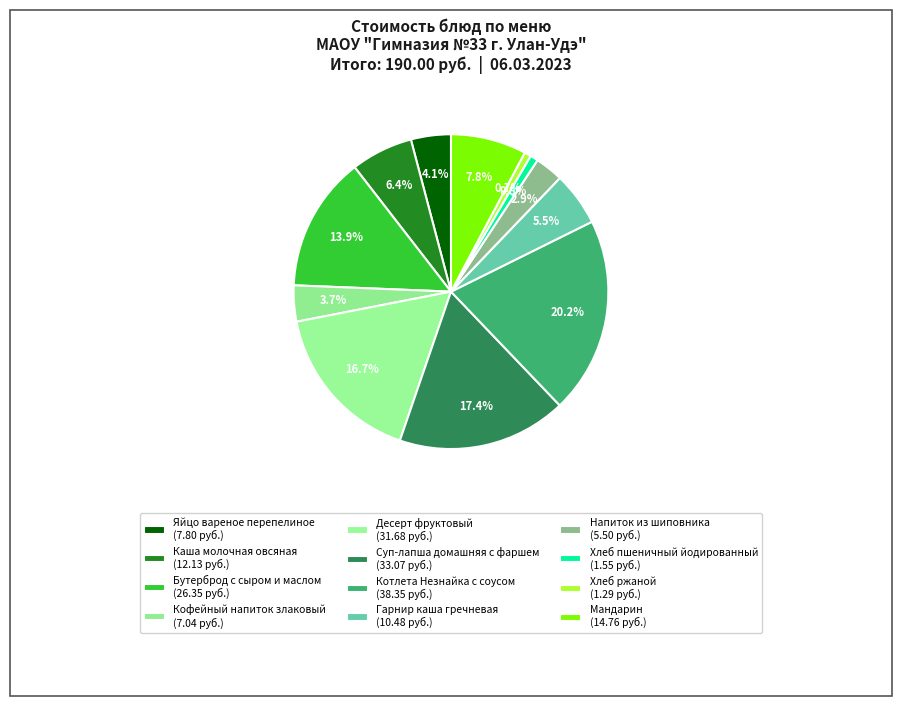

True or false: Кофейный напиток злаковый accounts for 4% of the total.

True